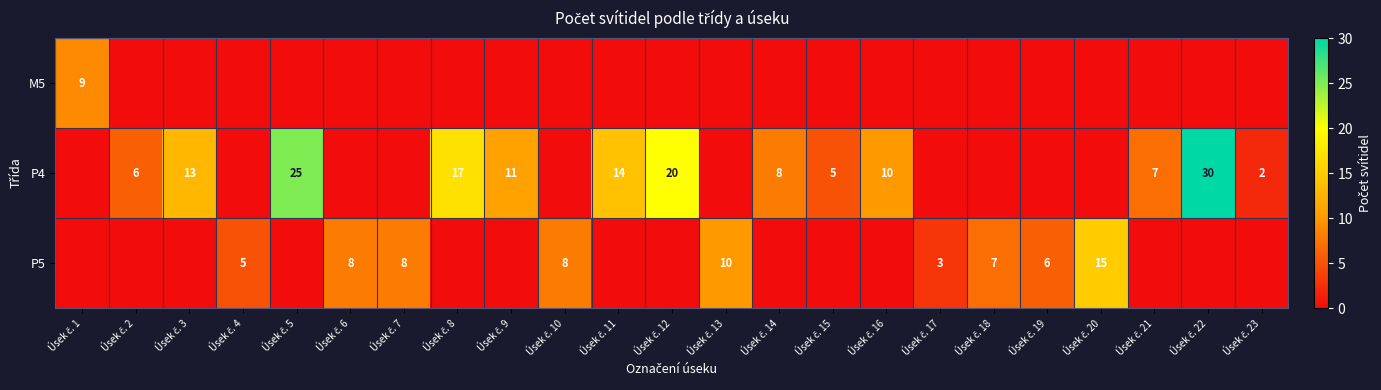

Rank the categories by P4 value from lowest to highest.

Úsek č. 1, Úsek č. 4, Úsek č. 6, Úsek č. 7, Úsek č. 10, Úsek č. 13, Úsek č. 17, Úsek č. 18, Úsek č. 19, Úsek č. 20, Úsek č. 23, Úsek č. 15, Úsek č. 2, Úsek č. 21, Úsek č. 14, Úsek č. 16, Úsek č. 9, Úsek č. 3, Úsek č. 11, Úsek č. 8, Úsek č. 12, Úsek č. 5, Úsek č. 22